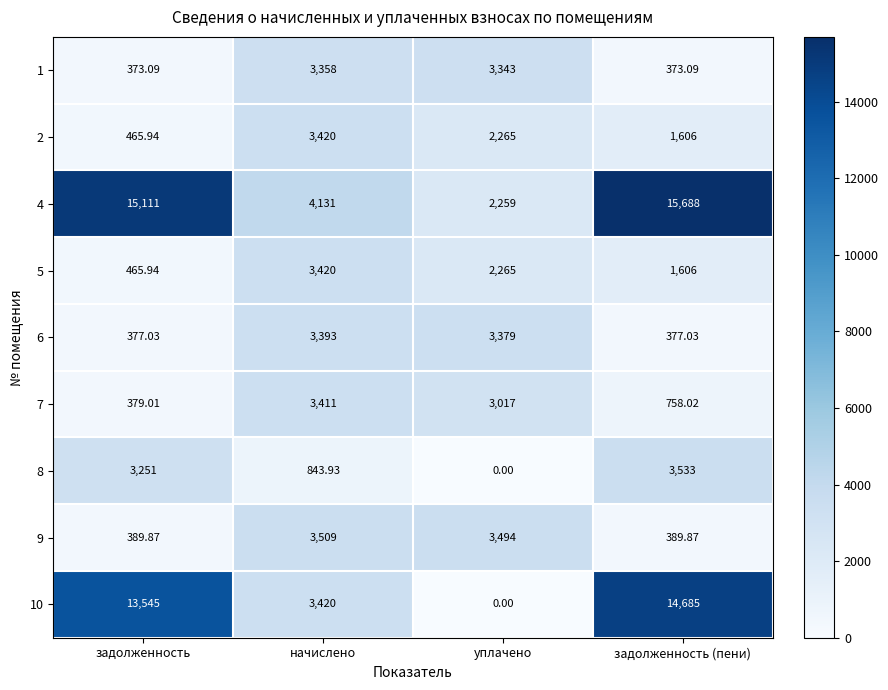

Which series has the largest range (max minus min)?

10